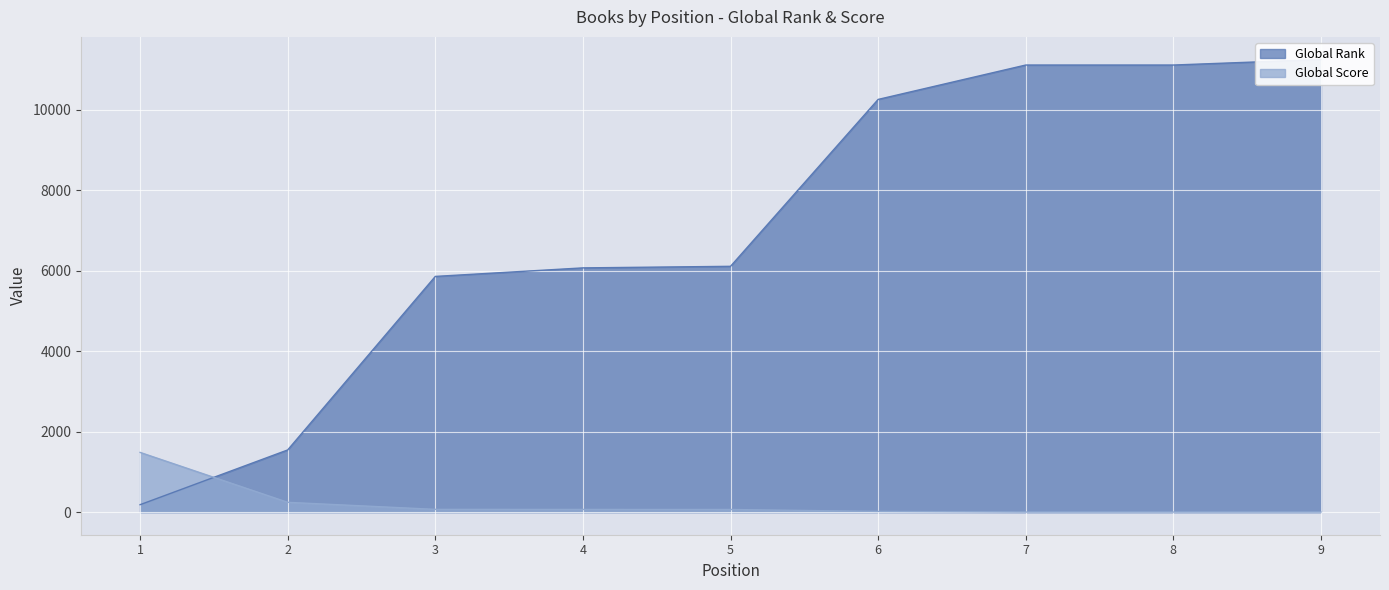

How many data points in Global Score are above 65?

4